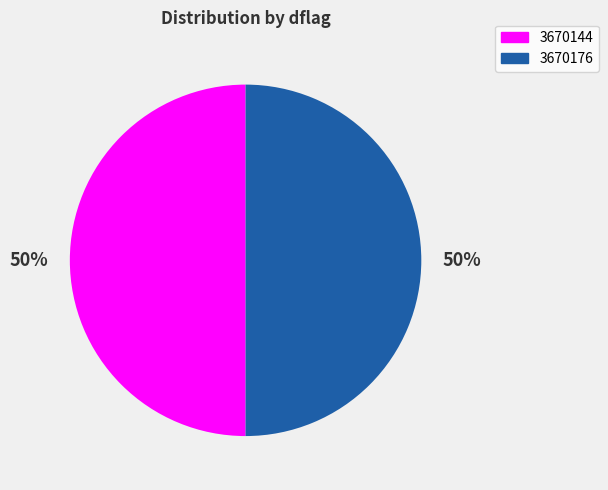

To the nearest percent, what is the average slice percentage?

50%